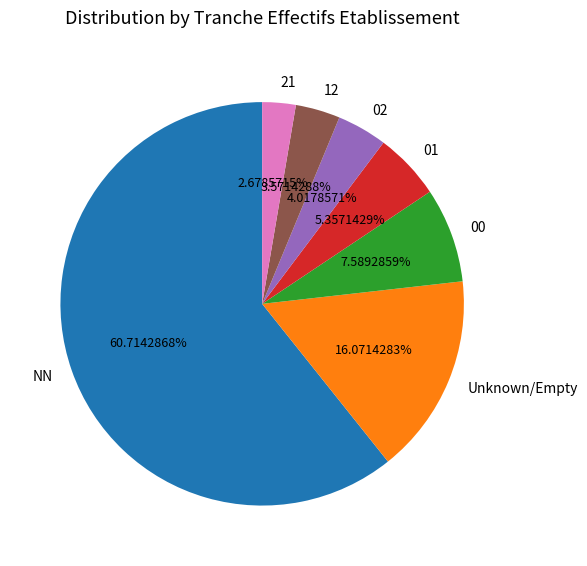

How many slices are in this pie chart?

7